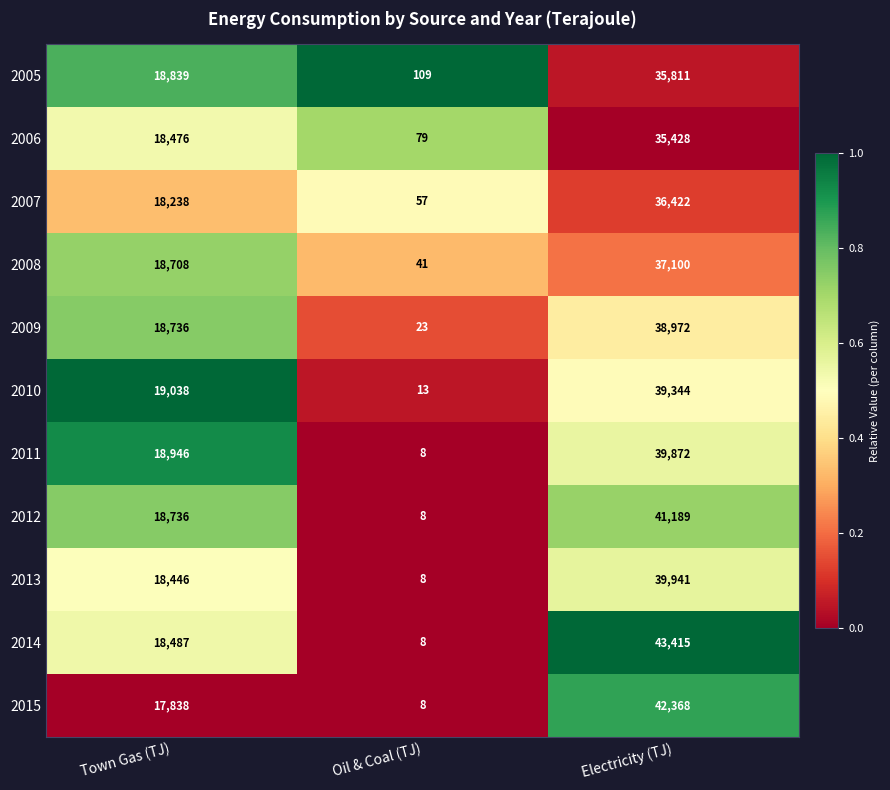

Rank the series at Electricity (TJ) from lowest to highest value.

2006, 2005, 2007, 2008, 2009, 2010, 2011, 2013, 2012, 2015, 2014